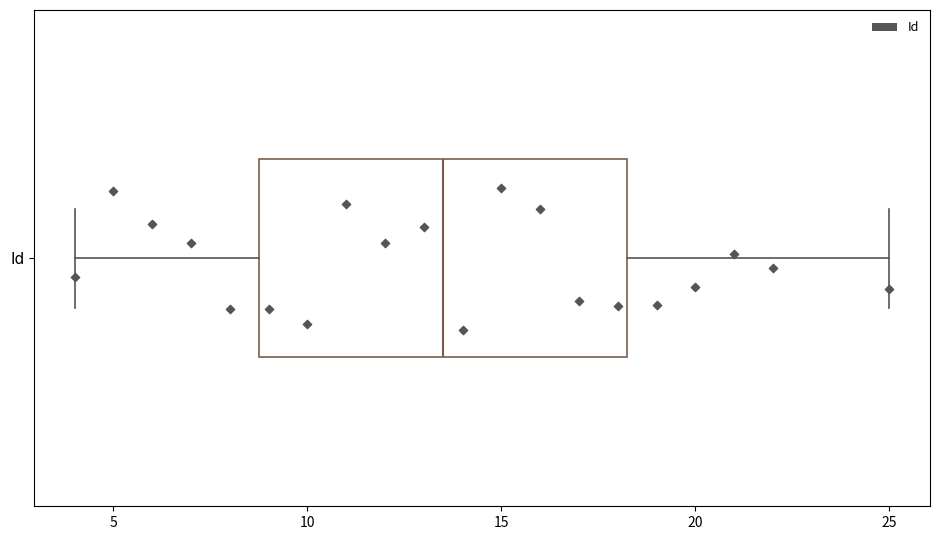

Where is the right edge of the box for Id on the x-axis? The values are not printed on the chart, so give them approximately, as read against the axis.

18.5